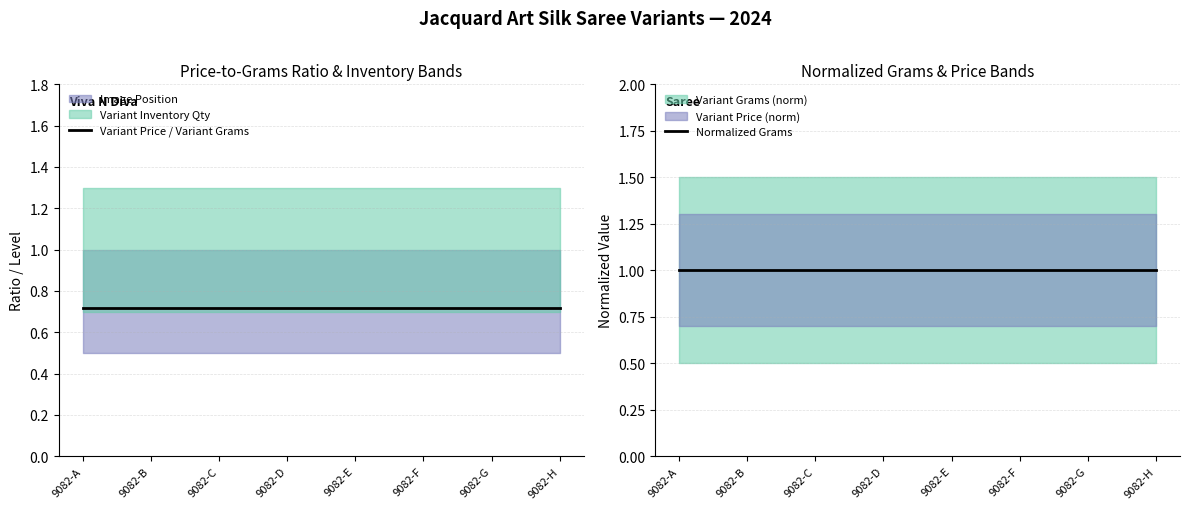

What is the sum of all Normalized Grams values?

8.0